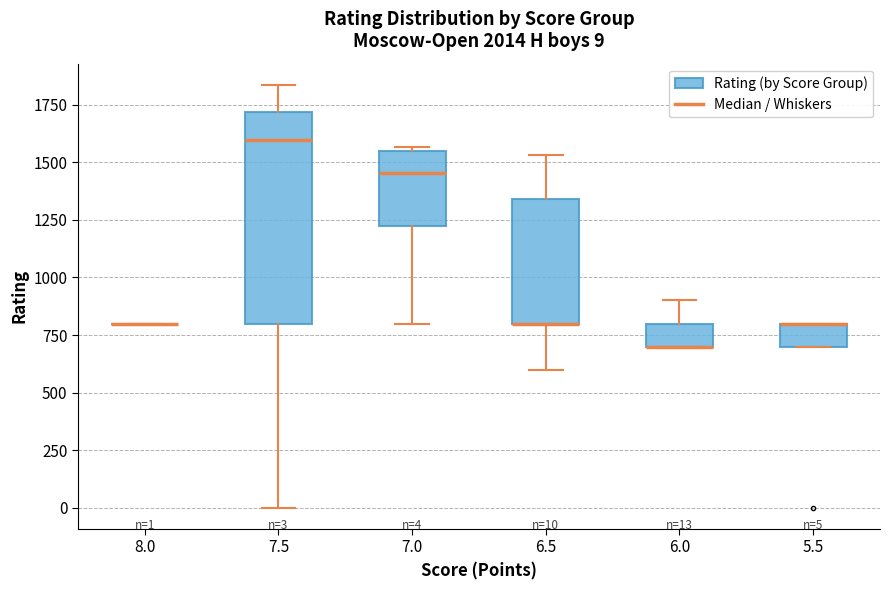

Which box is the tallest, from its lower edge to its upper edge?

7.5